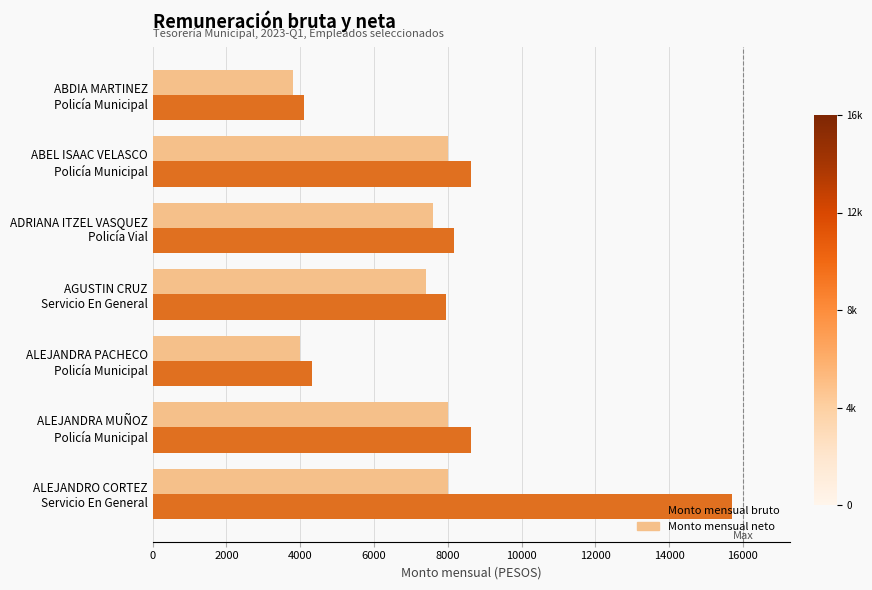

Which series has the widest spread of values?

Monto mensual bruto